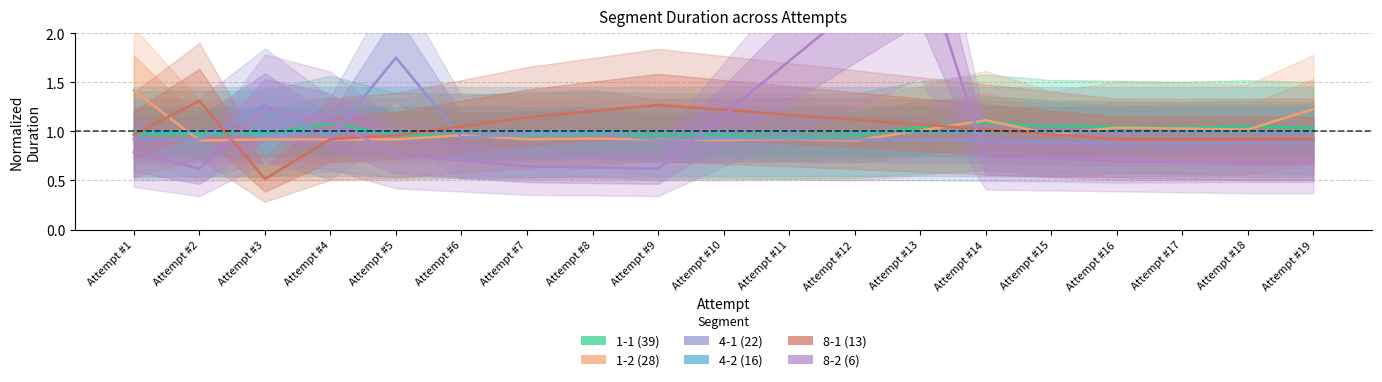

At which category does 8-2 (6) reach its first local peak?

Attempt #3